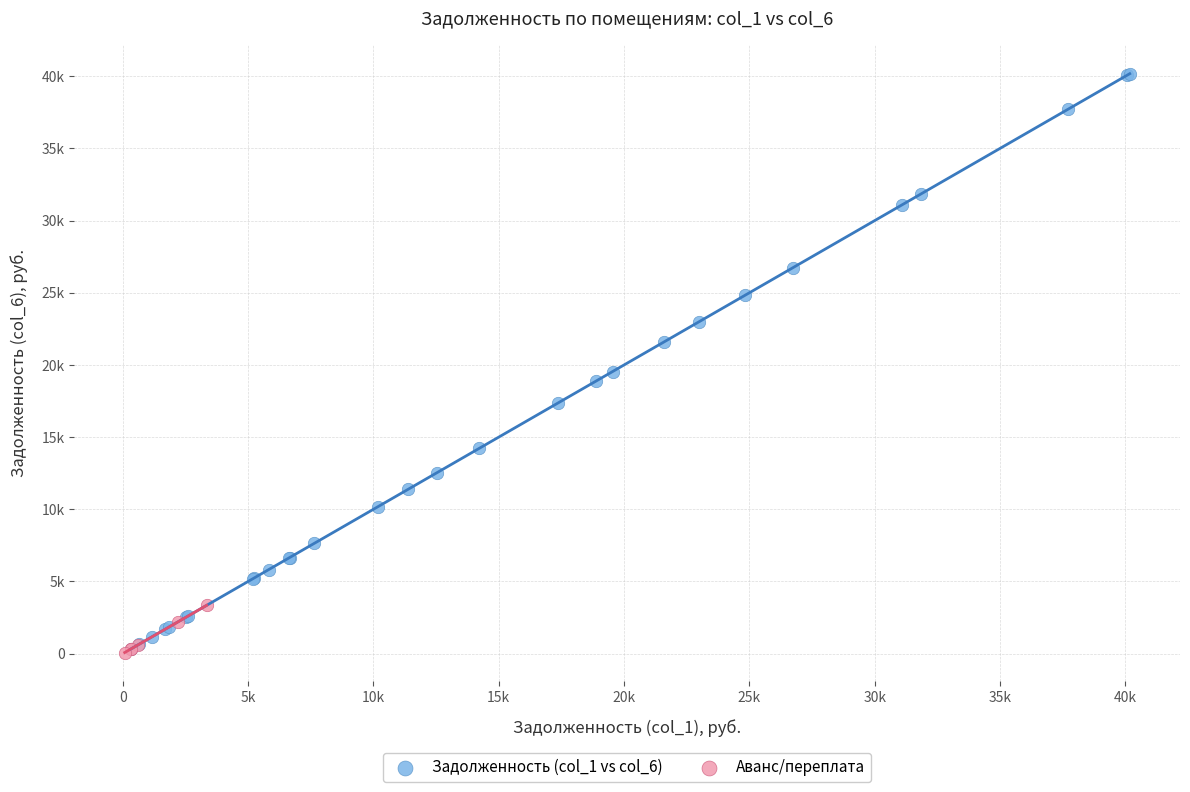

What are all the series names shown in the legend?

Задолженность (col_1 vs col_6), Аванс/переплата